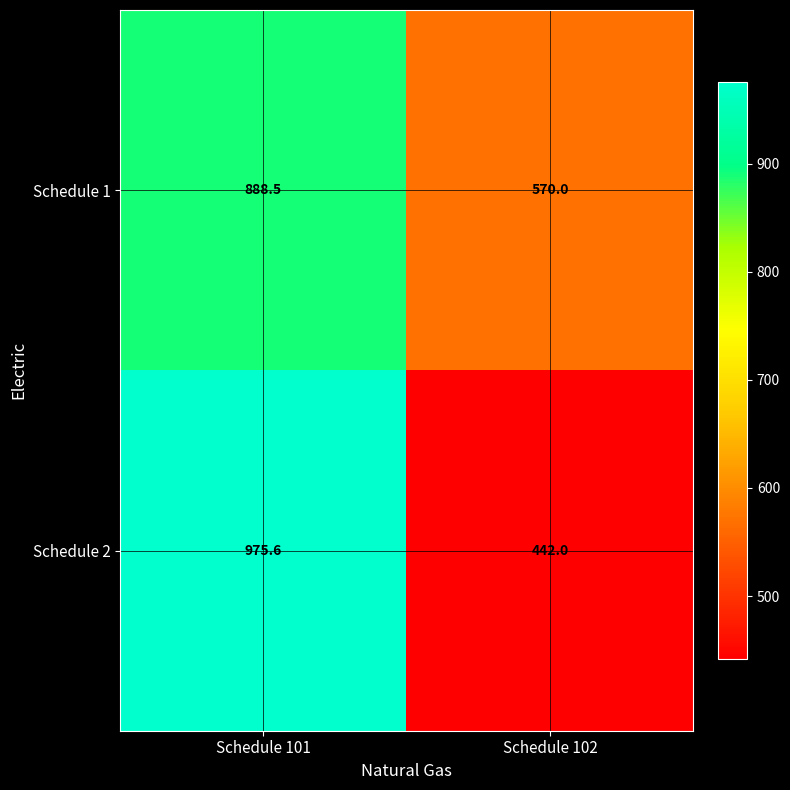

Which series has the widest spread of values?

Schedule 2